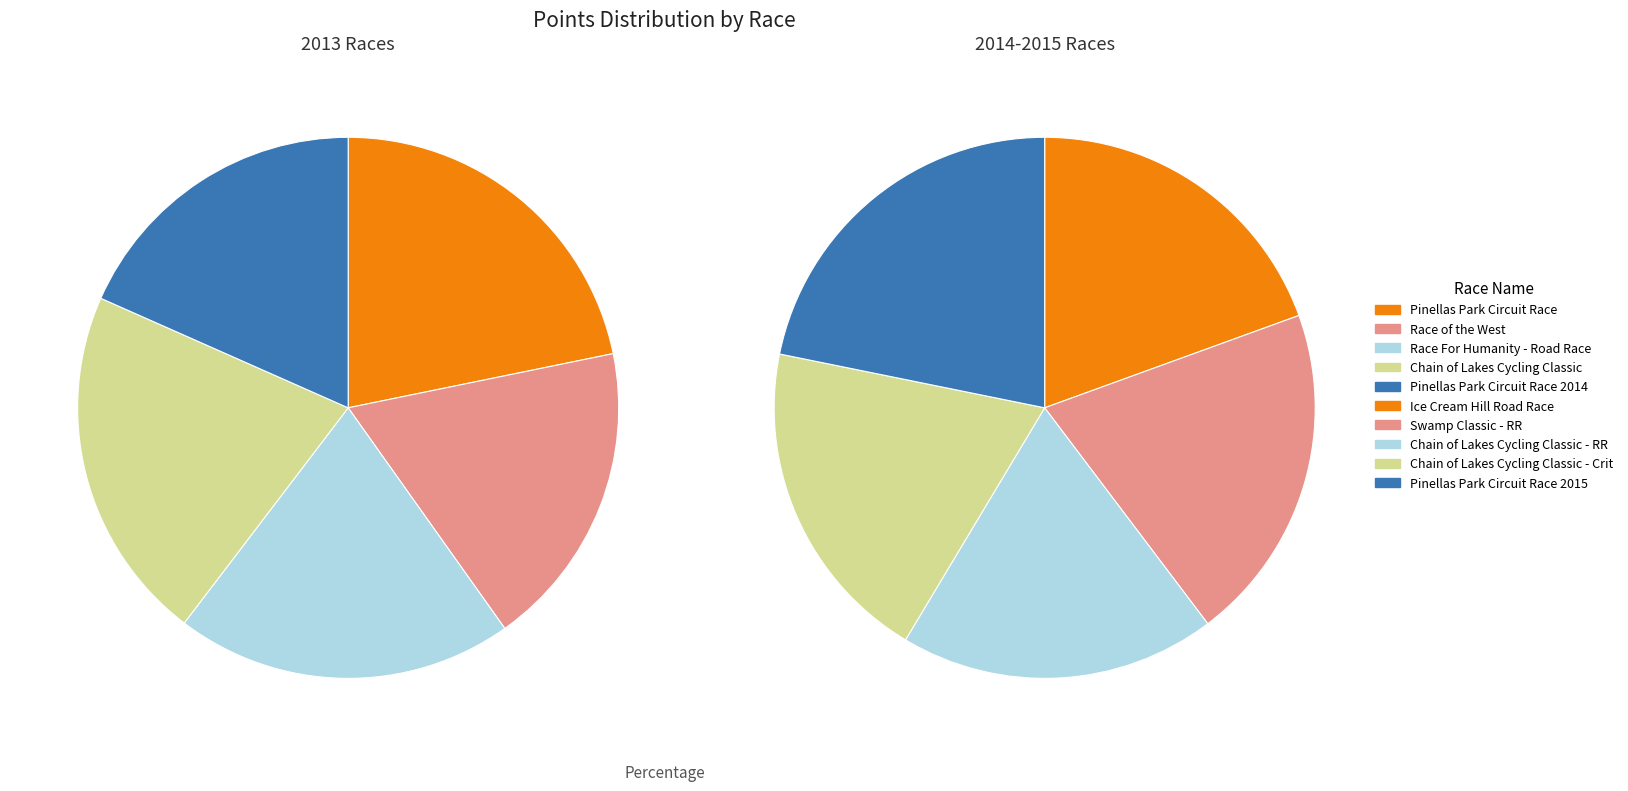

Rank the categories by value from highest to lowest.

Pinellas Park Circuit Race, Chain of Lakes Cycling Classic, Pinellas Park Circuit Race 2015, Race For Humanity - Road Race, Swamp Classic - RR, Chain of Lakes Cycling Classic - Crit, Ice Cream Hill Road Race, Race of the West, Pinellas Park Circuit Race 2014, Chain of Lakes Cycling Classic - RR